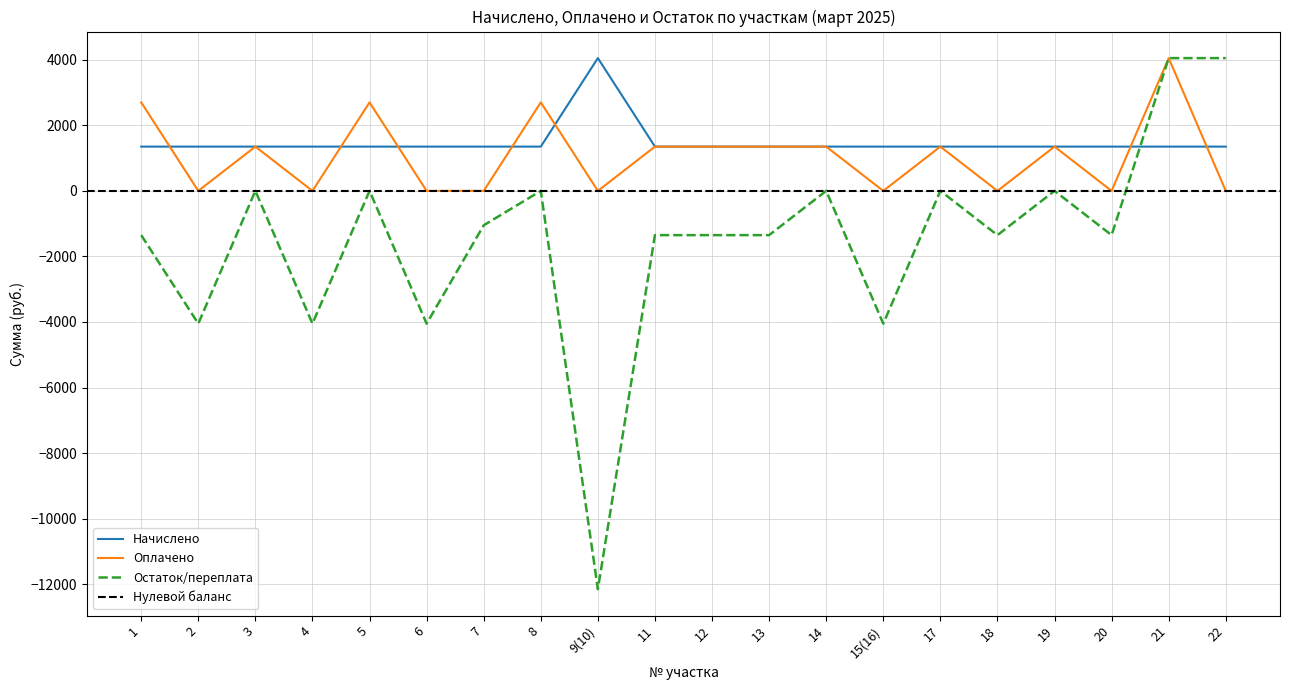

In Оплачено, how many points are higher than both neighbors (excluding endpoints)?

6